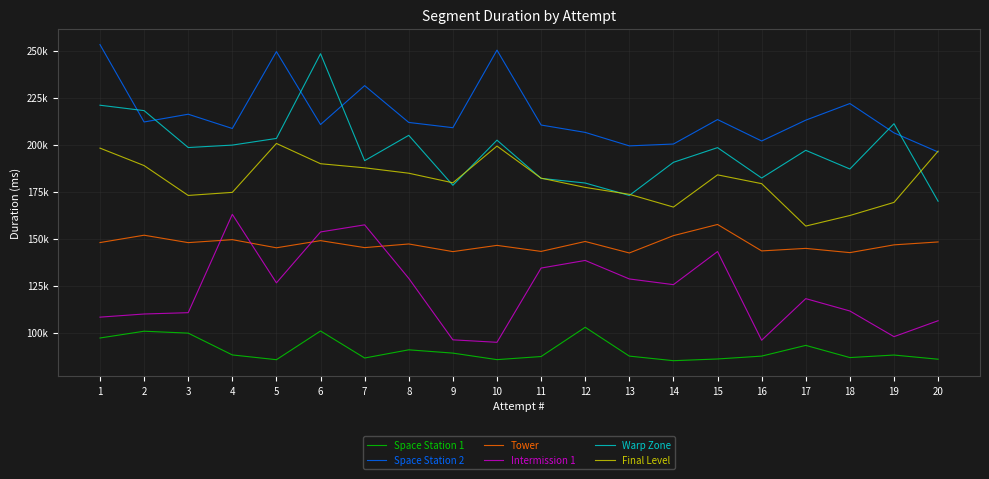

What is the value of the Space Station 2 point at the 5th from the left?

249565